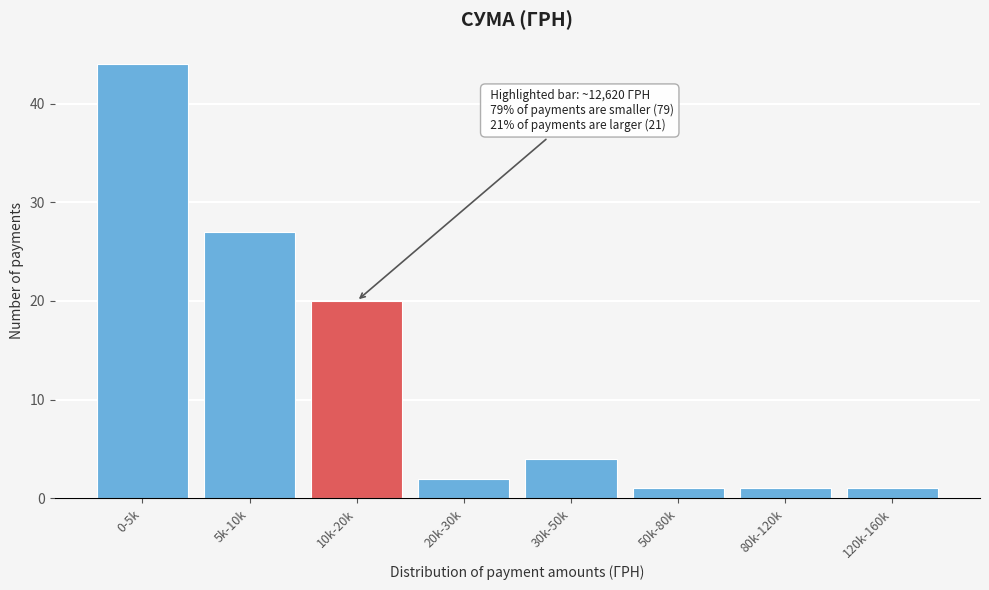

Reading left to right, transcribe all the data shown in this chart.

0-5k=44	5k-10k=27	10k-20k=20	20k-30k=2	30k-50k=4	50k-80k=1	80k-120k=1	120k-160k=1